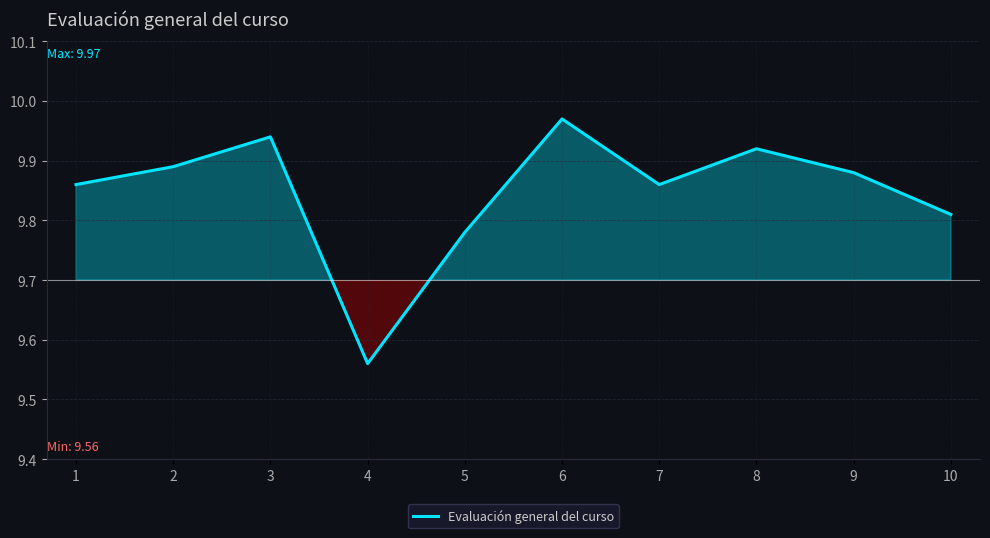

Count the number of categories in the chart.

10